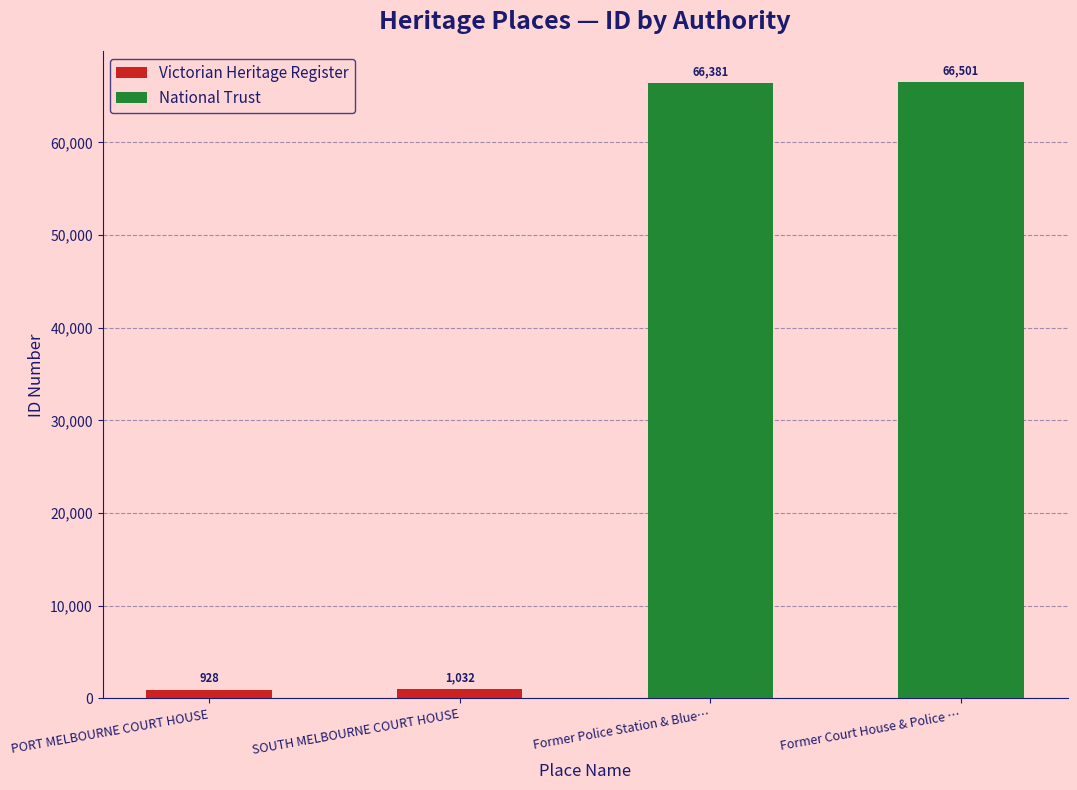

List the series in order of their peak value, highest first.

National Trust, Victorian Heritage Register